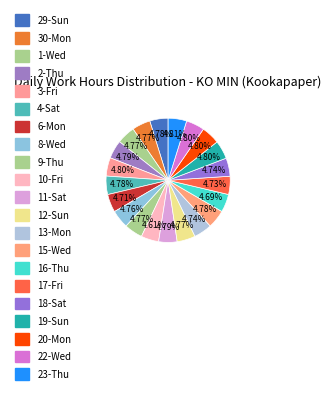

Does 19-Sun account for over 50% of the chart?

No